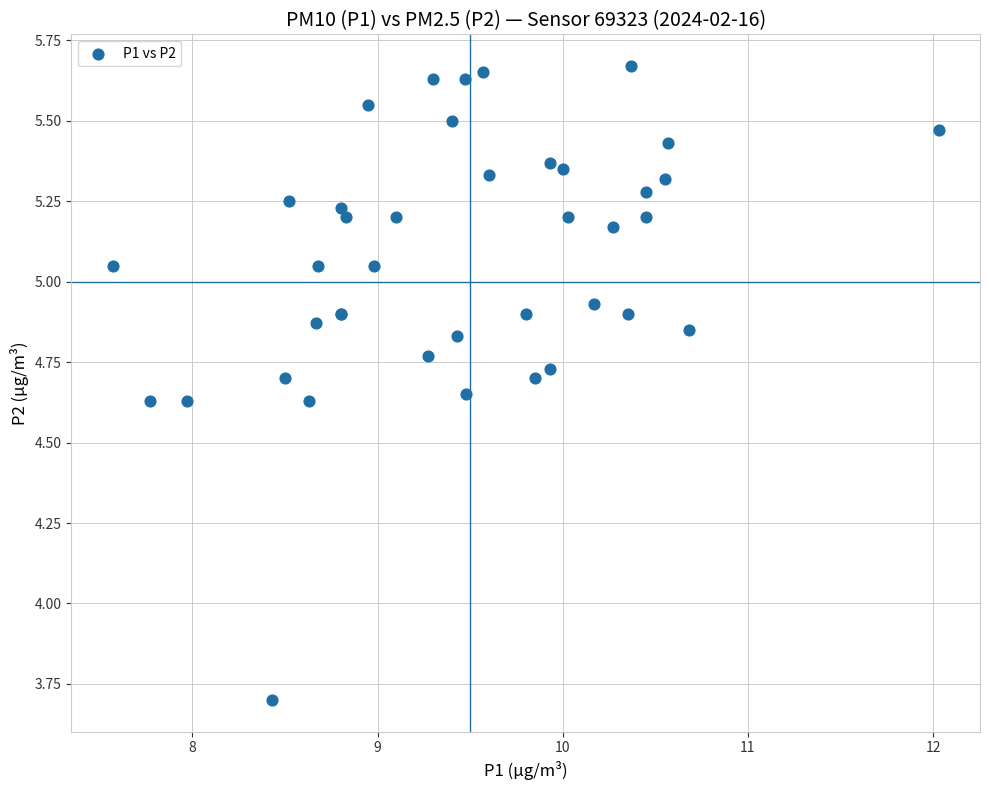

What Y value in the scatter plot is closest to 4?

3.7